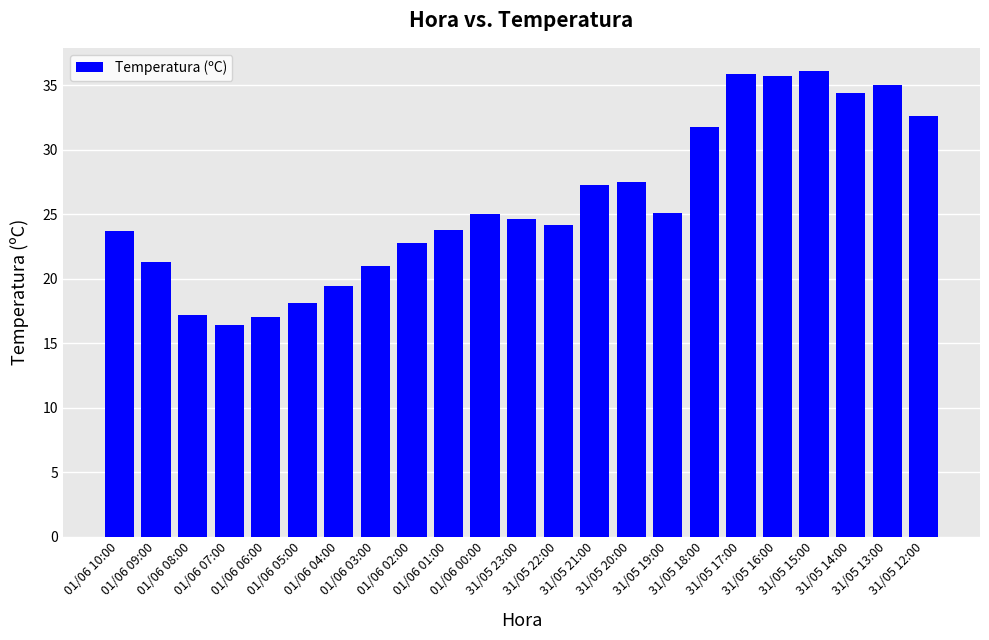

What is the difference between the second highest and minimum values?

19.5